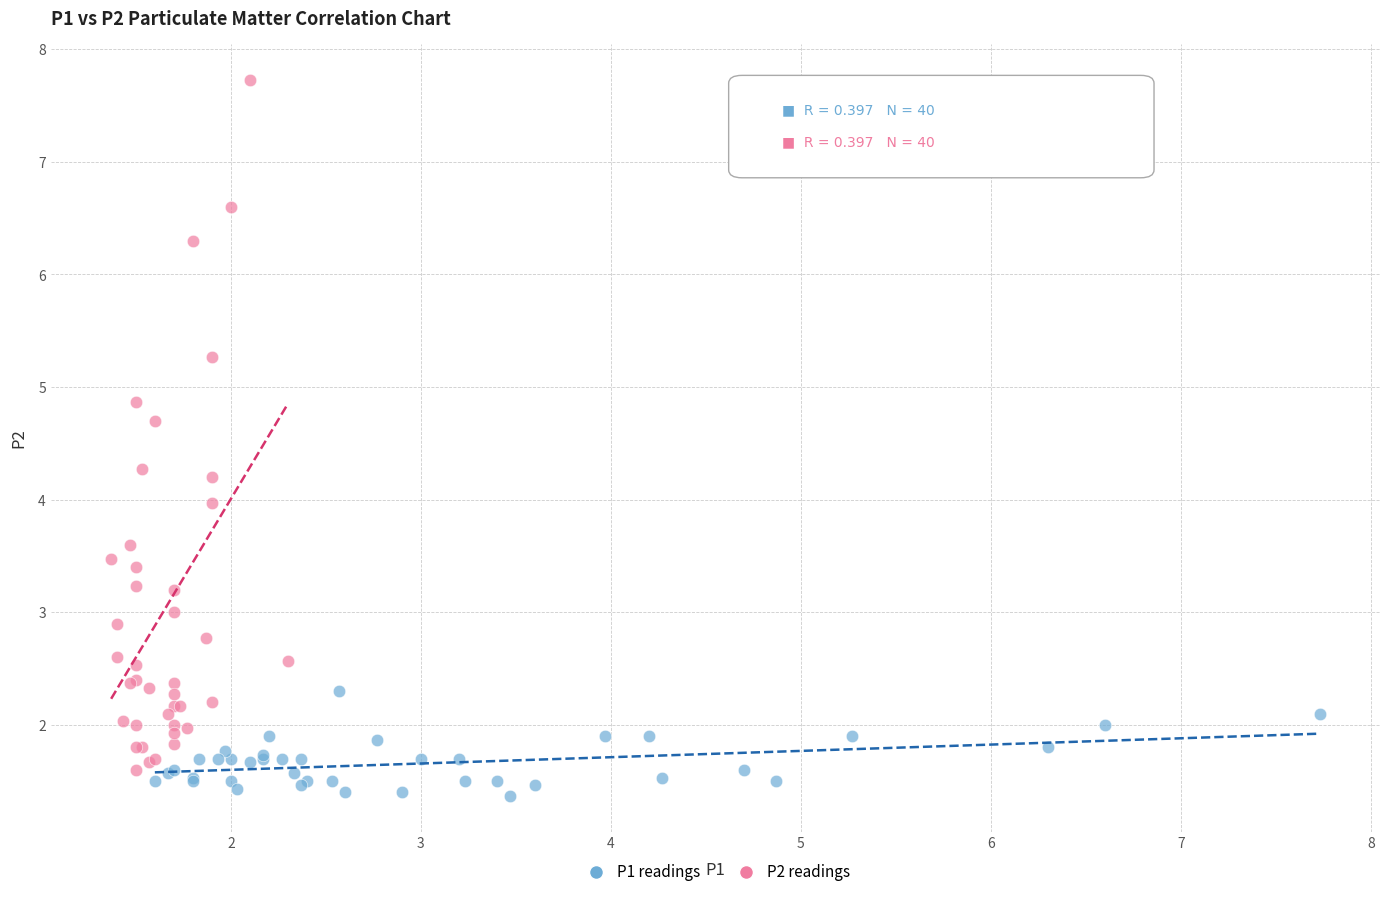

Which series has the widest spread of Y values?

P2 readings